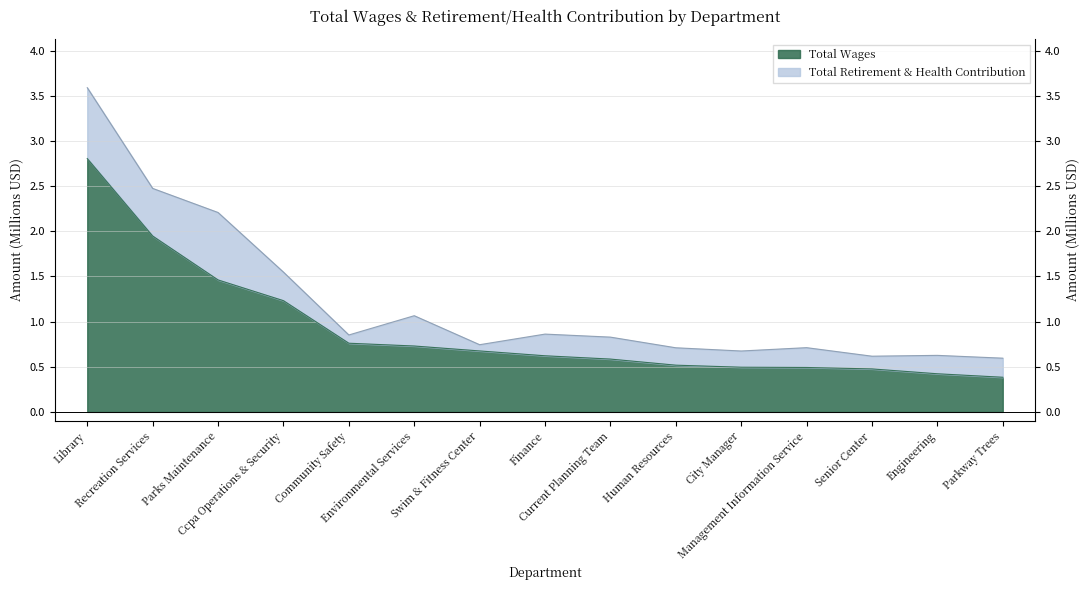

What is the difference between the values at Parkway Trees and Ccpa Operations & Security?

0.8